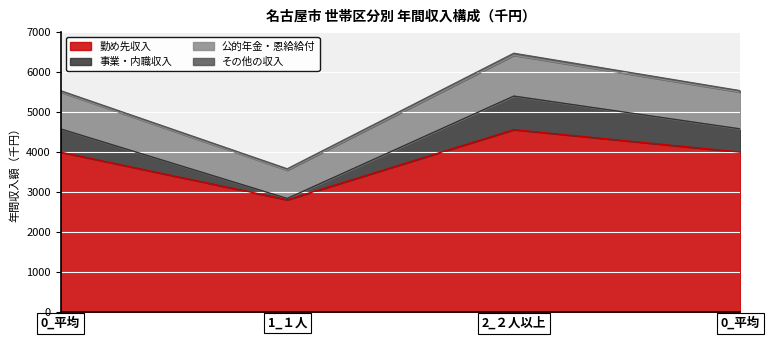

Is the value of 公的年金・恩給給付 at 0_平均 greater than the value of 勤め先収入 at 0_平均?

Yes